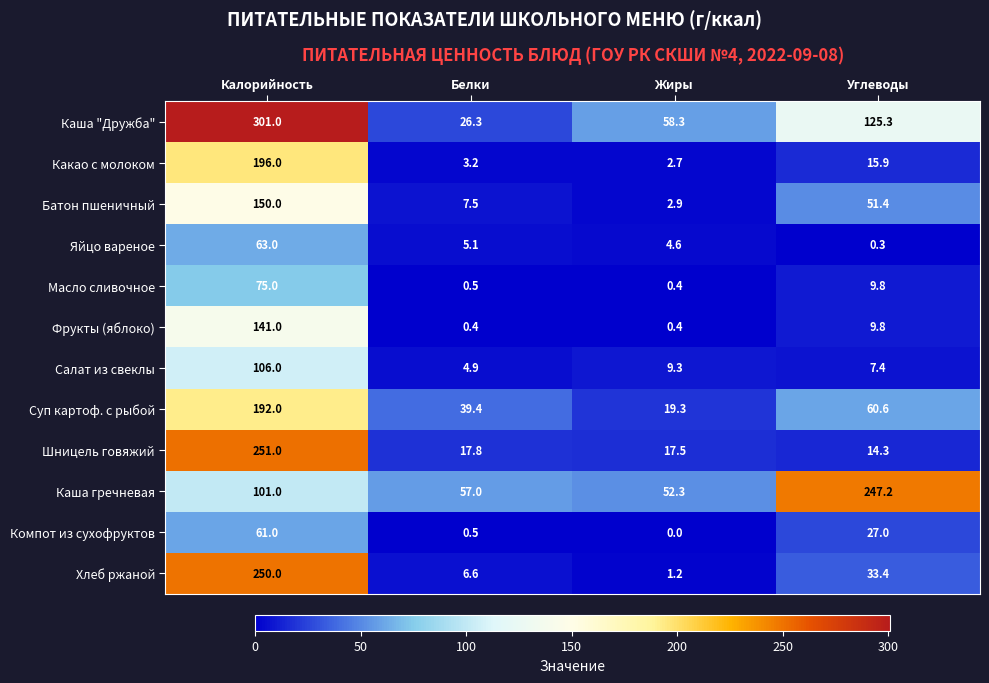

True or false: Яйцо вареное has a value of 4.6 at Жиры.

True